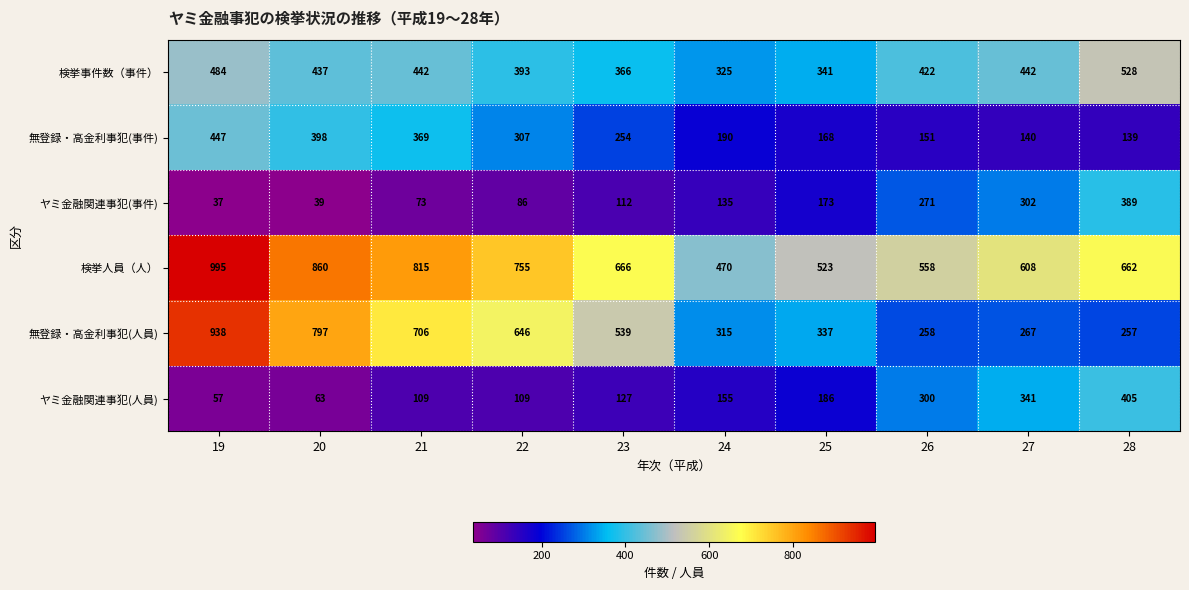

What is the smallest value displayed?

37